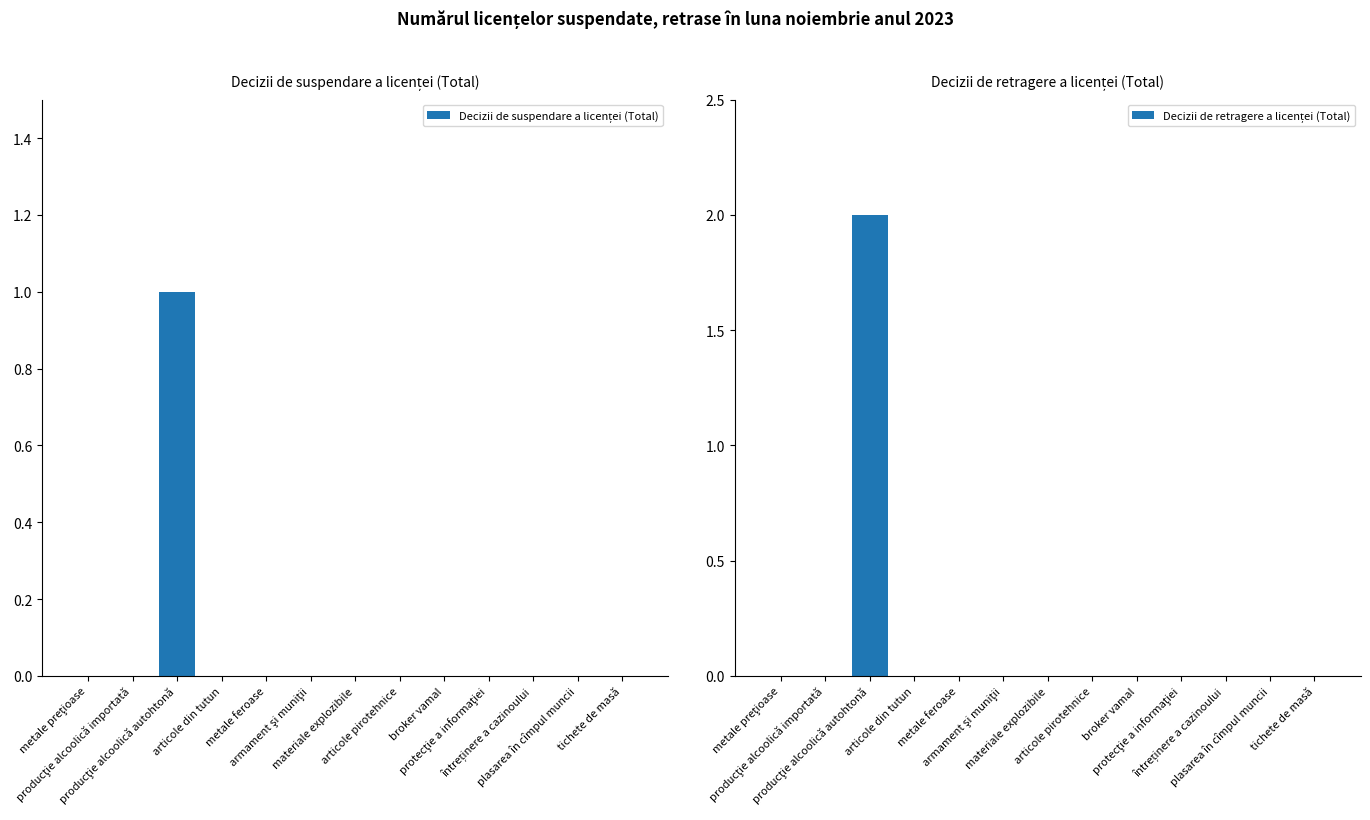

The Decizii de suspendare a licenței (Total) series shows 1 at întreținere a cazinoului. True or false?

False